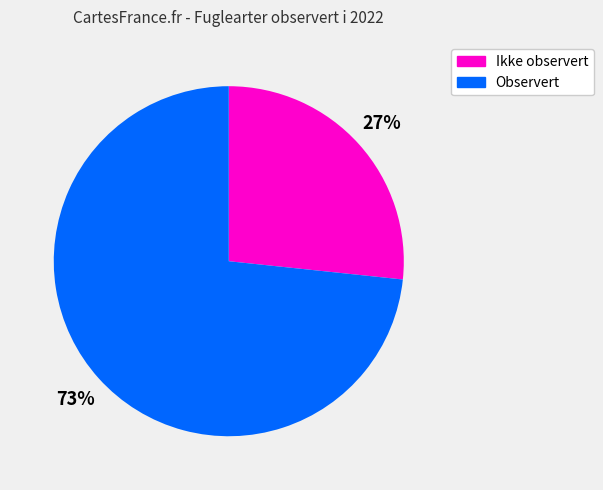

The Ikke observert slice represents 15% of the pie. True or false?

False